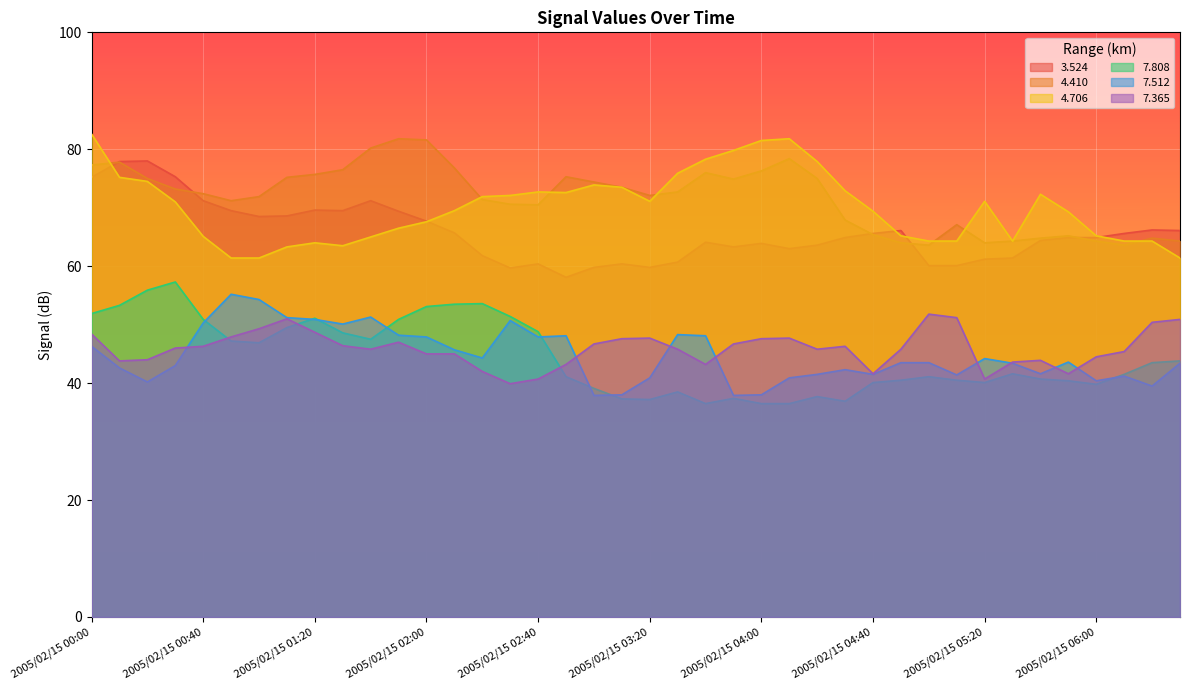

What is the sum of the   7.808 values at 2005/02/15 00:10 and 2005/02/15 00:50?

100.5